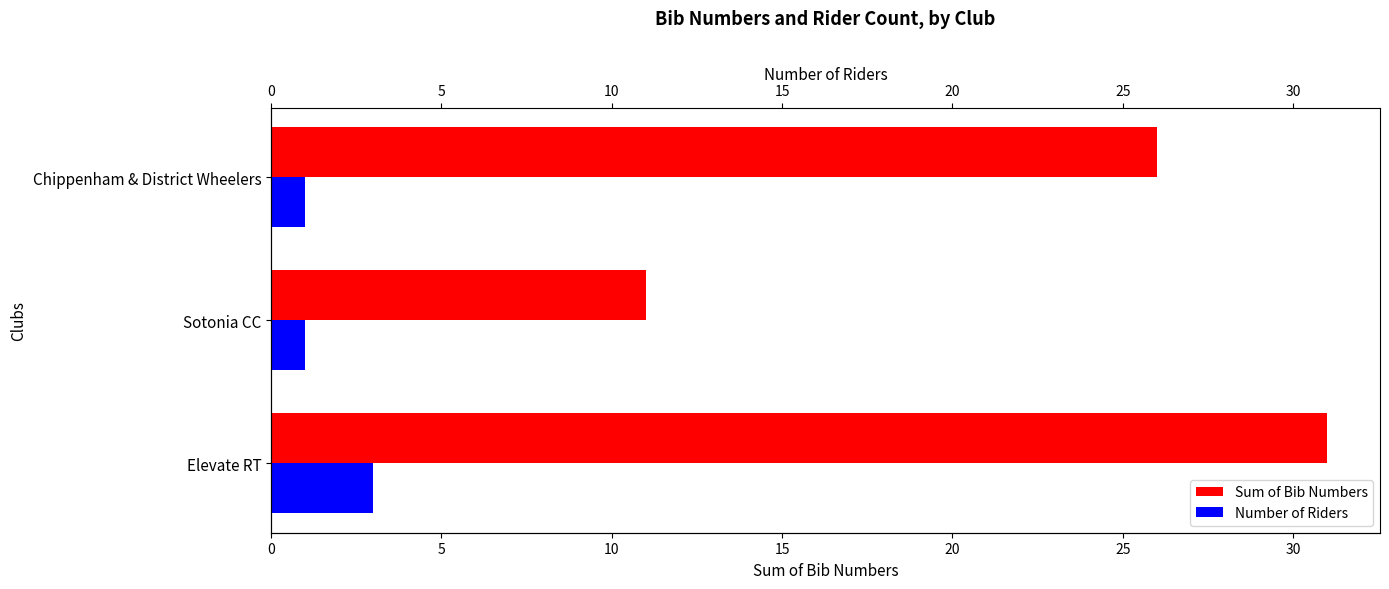

True or false: Sum of Bib Numbers has a value of 49 at Elevate RT.

False